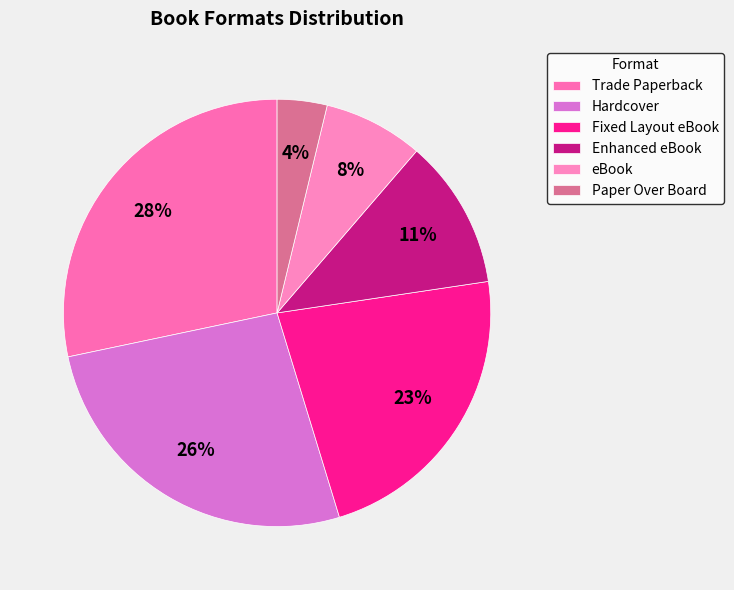

Which category has the smallest portion of the pie?

Paper Over Board